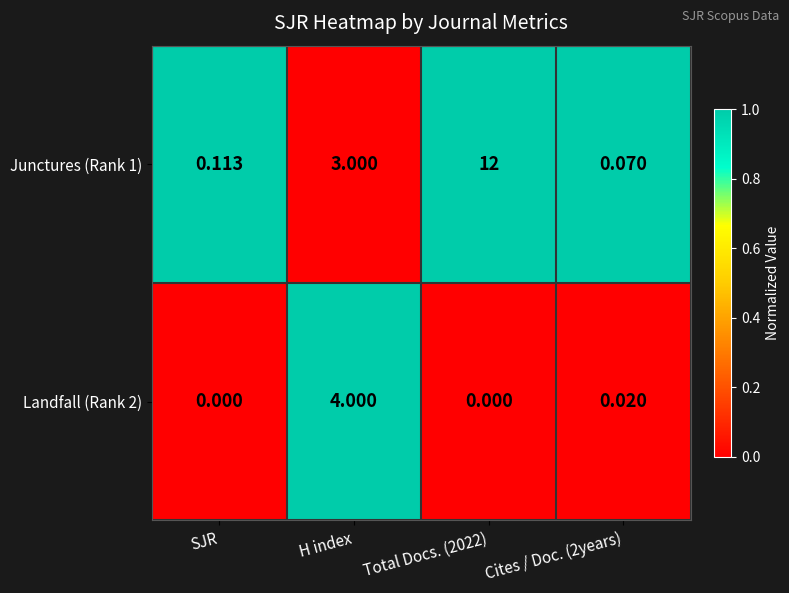

How many series are shown in this chart?

2